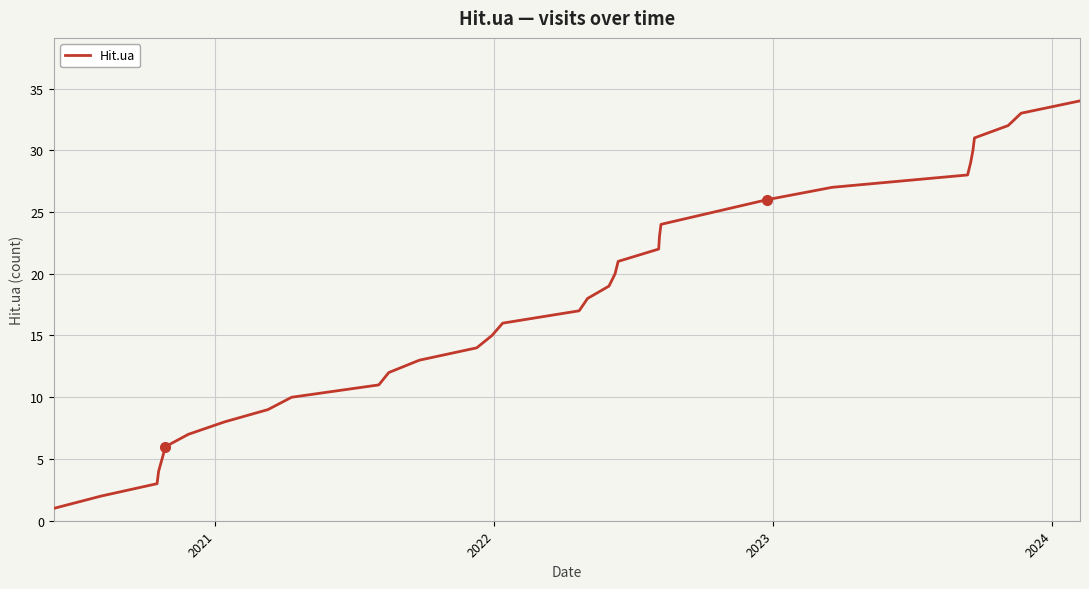

What is the greatest value displayed?

34